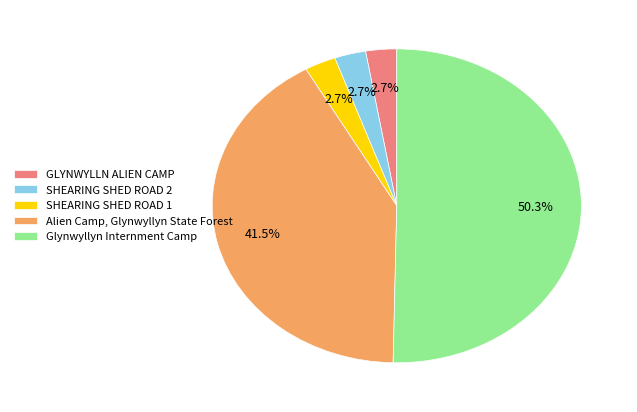

What percentage is NOT represented by SHEARING SHED ROAD 1?

97.3%